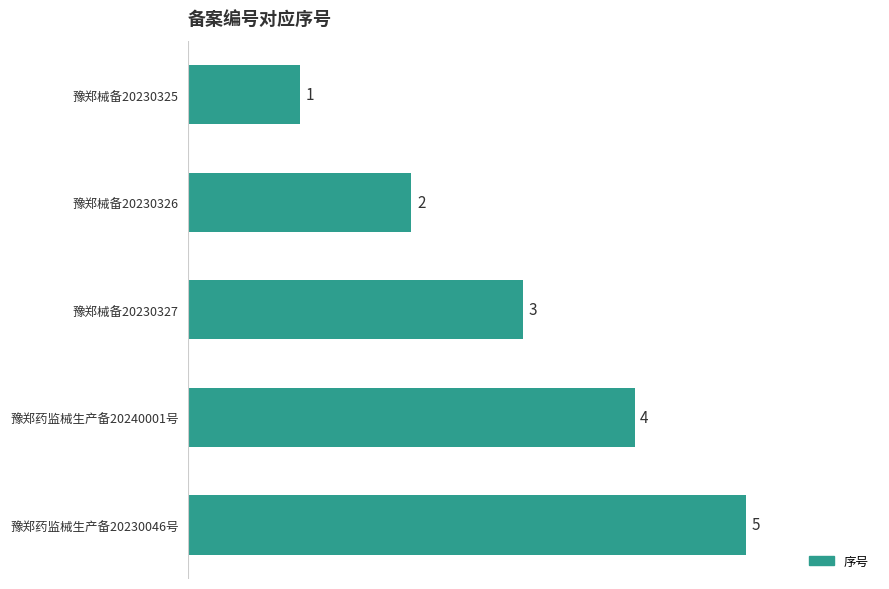

What is the label of the 4th bar from the bottom?

豫郑械备20230326